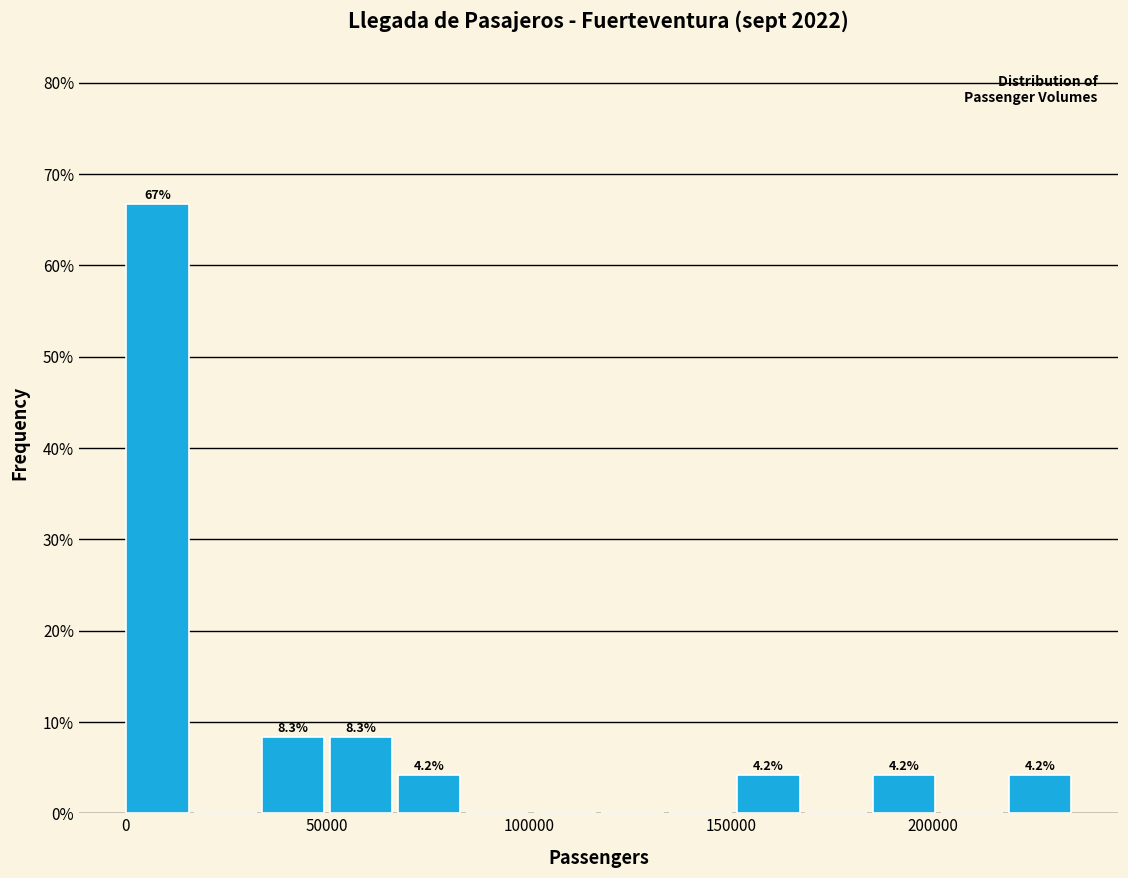

Read against the x-axis, roughly where is the centre of the tallest bar?

10000